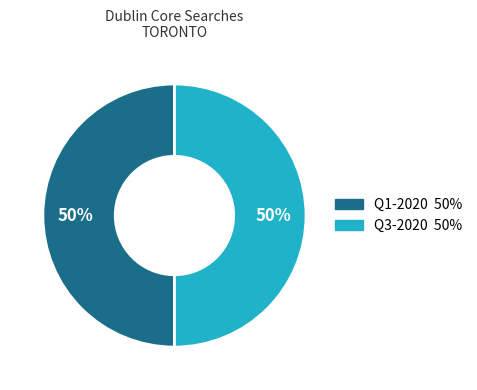

To the nearest percent, what is the average slice percentage?

50%